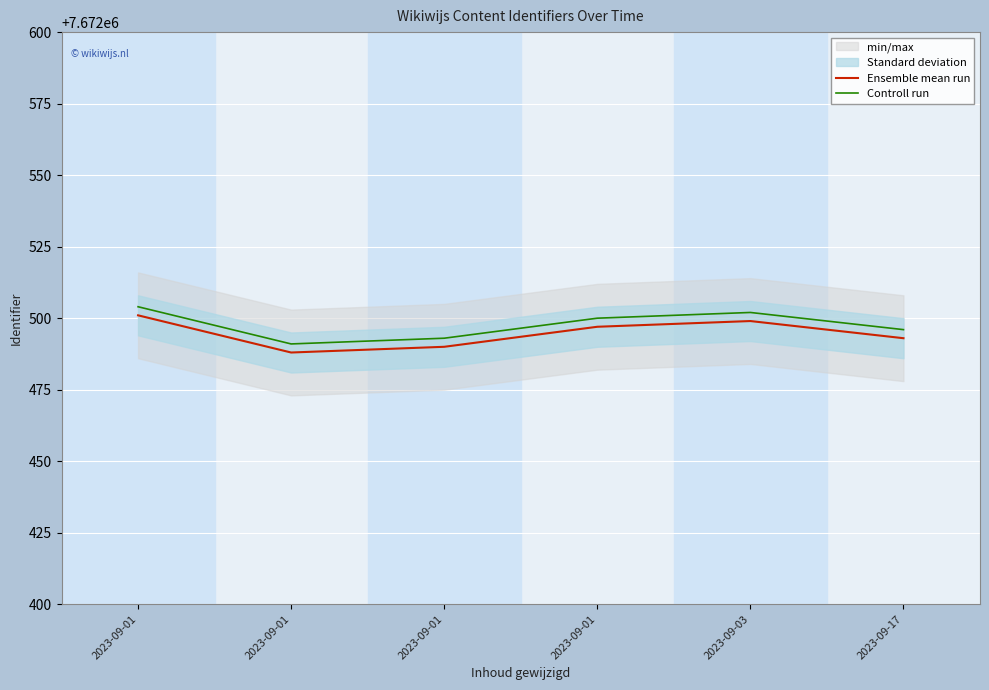

What is the greatest value displayed?

7672504